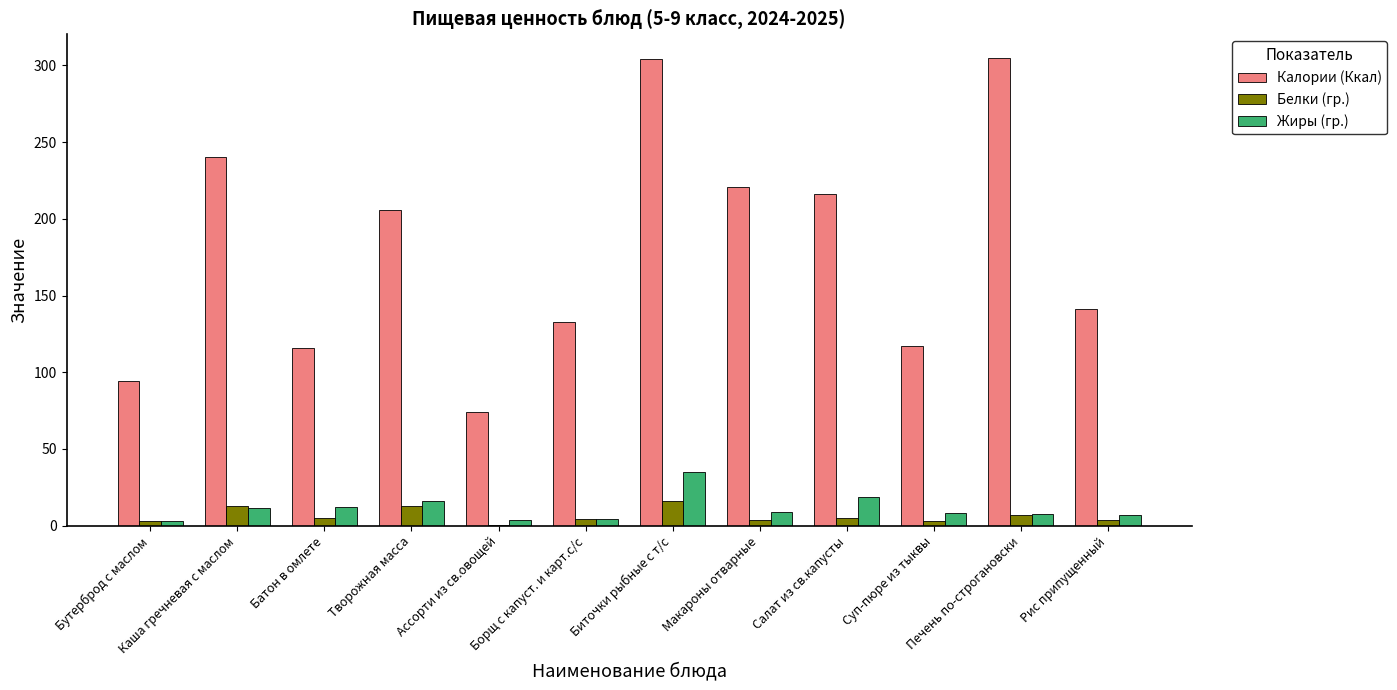

Between Салат из св.капусты and Суп-пюре из тыквы, which series saw the biggest shift?

Калории (Ккал)